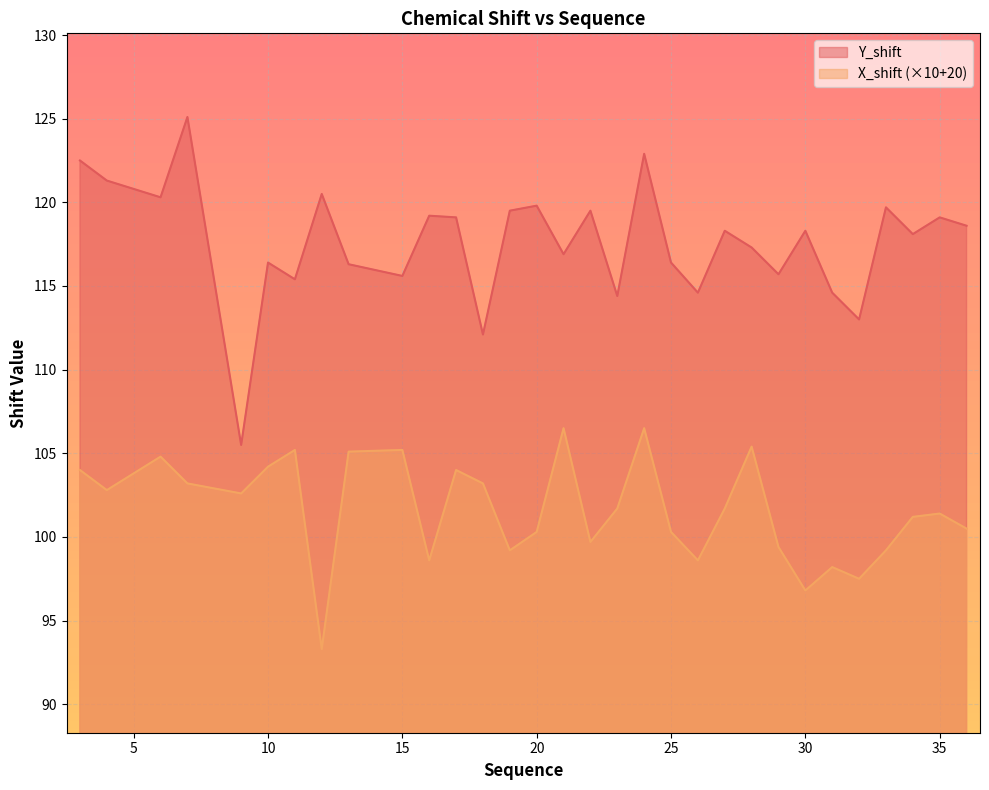

Where does the X_shift series first go above 101?

3